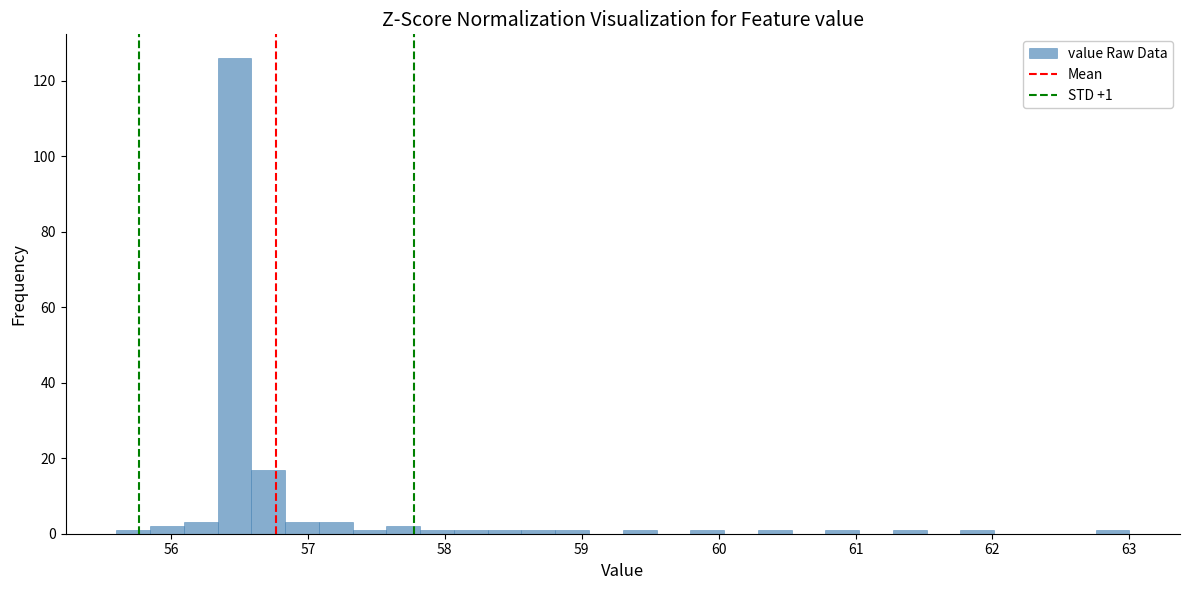

Around what value on the x-axis is the tallest bar? Give the approximate position of its centre, as read against the axis.

56.5